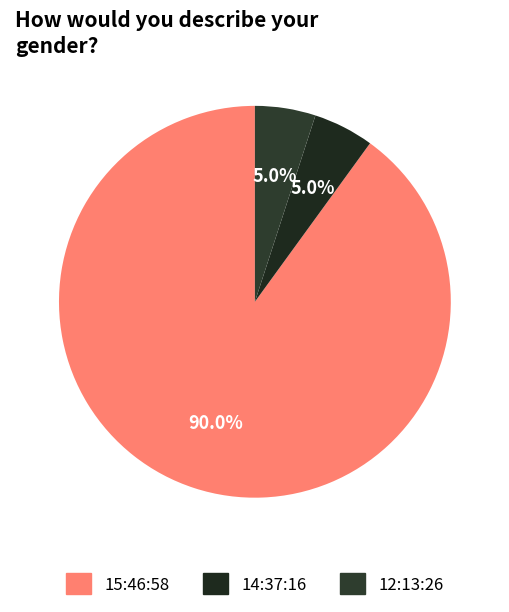

Does any single category account for the majority?

Yes